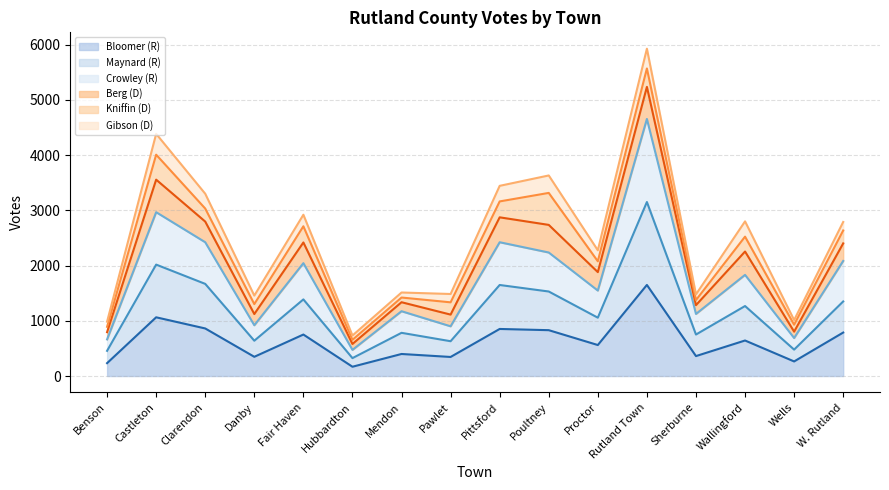

What position from the left is Hubbardton?

6